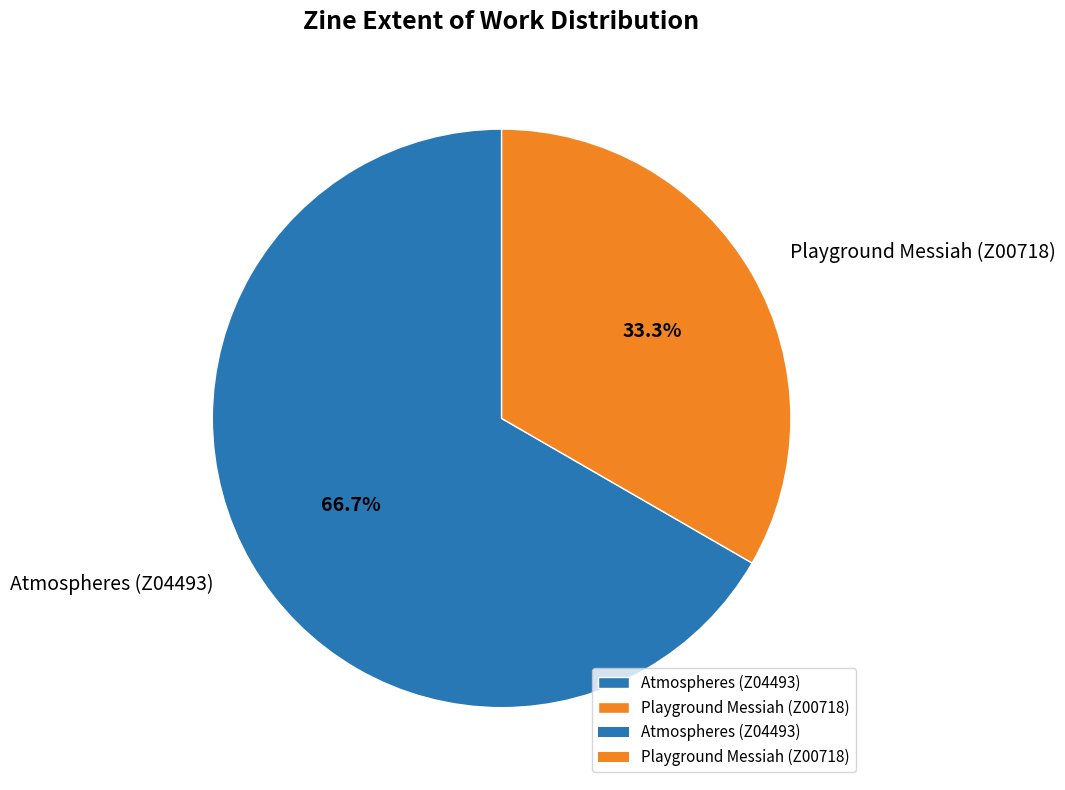

What is the largest slice in the pie chart?

Atmospheres (Z04493)